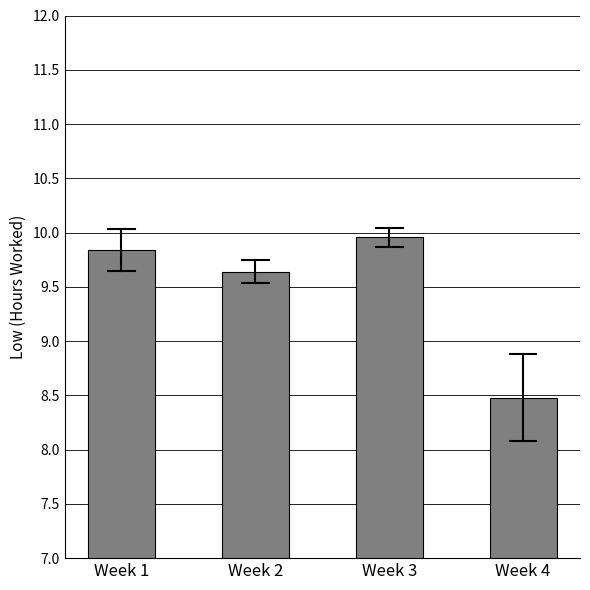

What is the change in value from Week 3 to Week 4?

-1.5